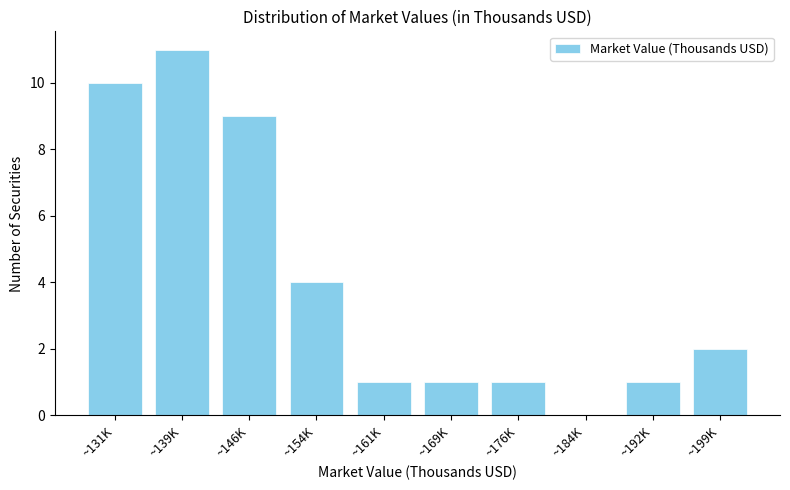

Reading left to right, extract all data points from this chart.

~131K=10	~139K=11	~146K=9	~154K=4	~161K=1	~169K=1	~176K=1	~184K=0	~192K=1	~199K=2